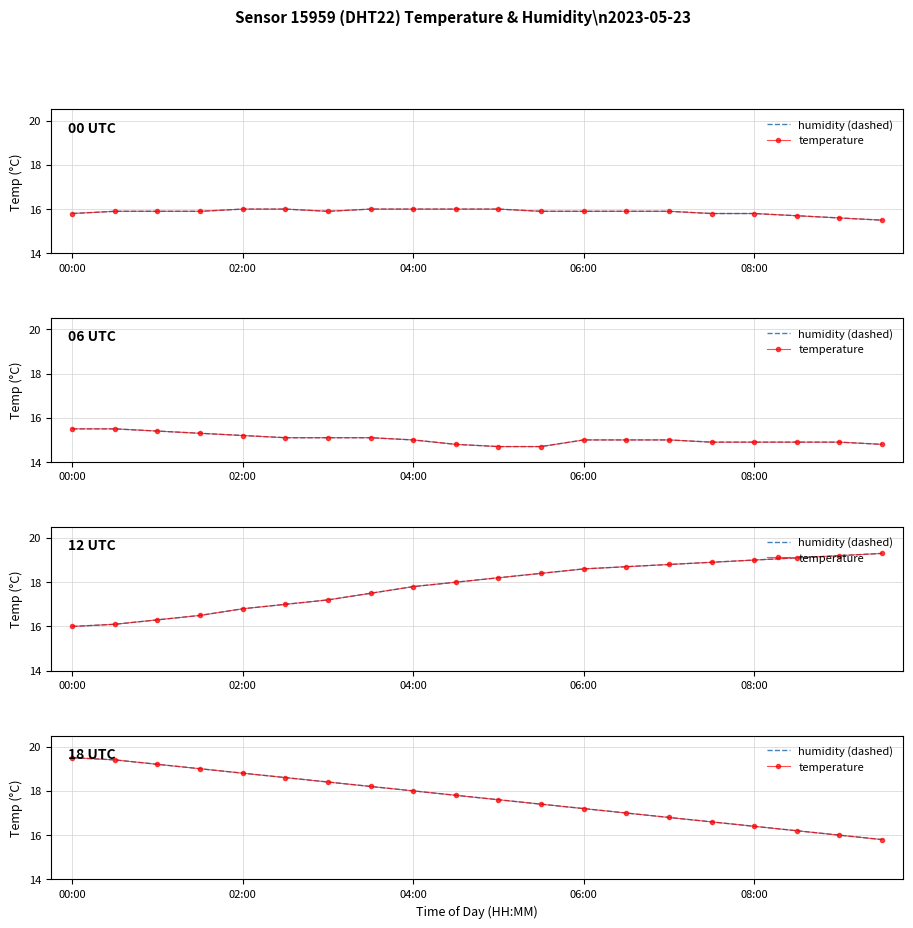

At how many categories does at least one series exceed 17?

13